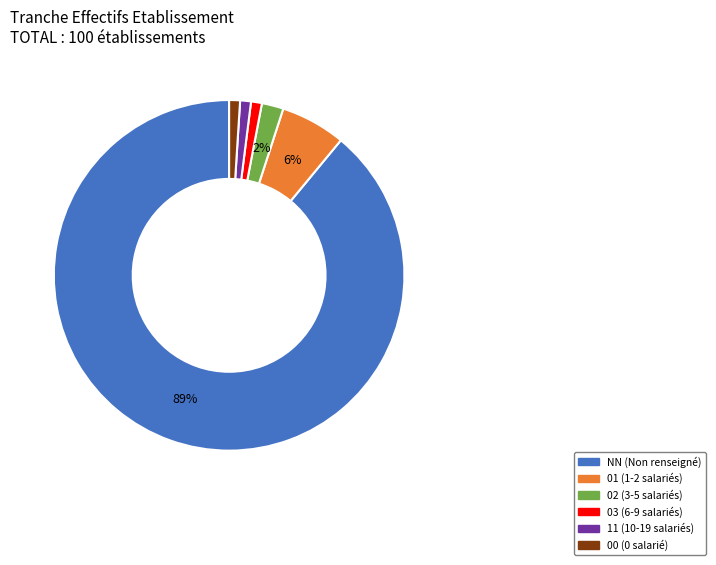

To the nearest percent, what portion does 11 represent?

1%